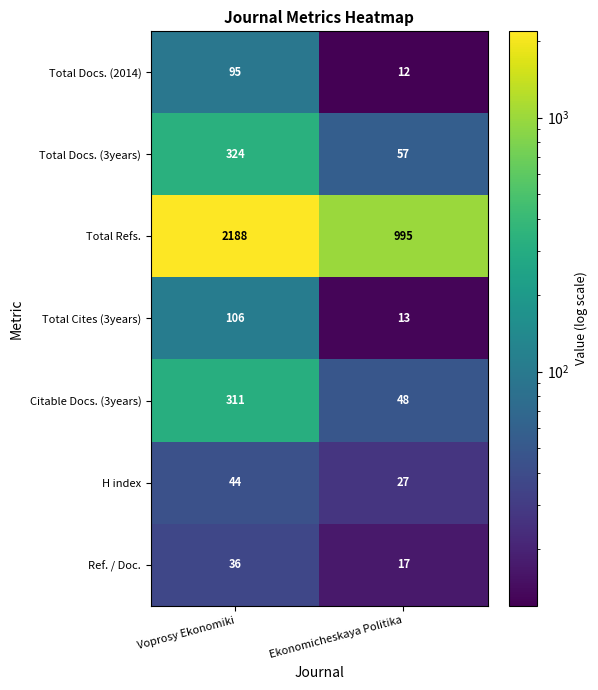

Which series has the largest range (max minus min)?

Total Refs.